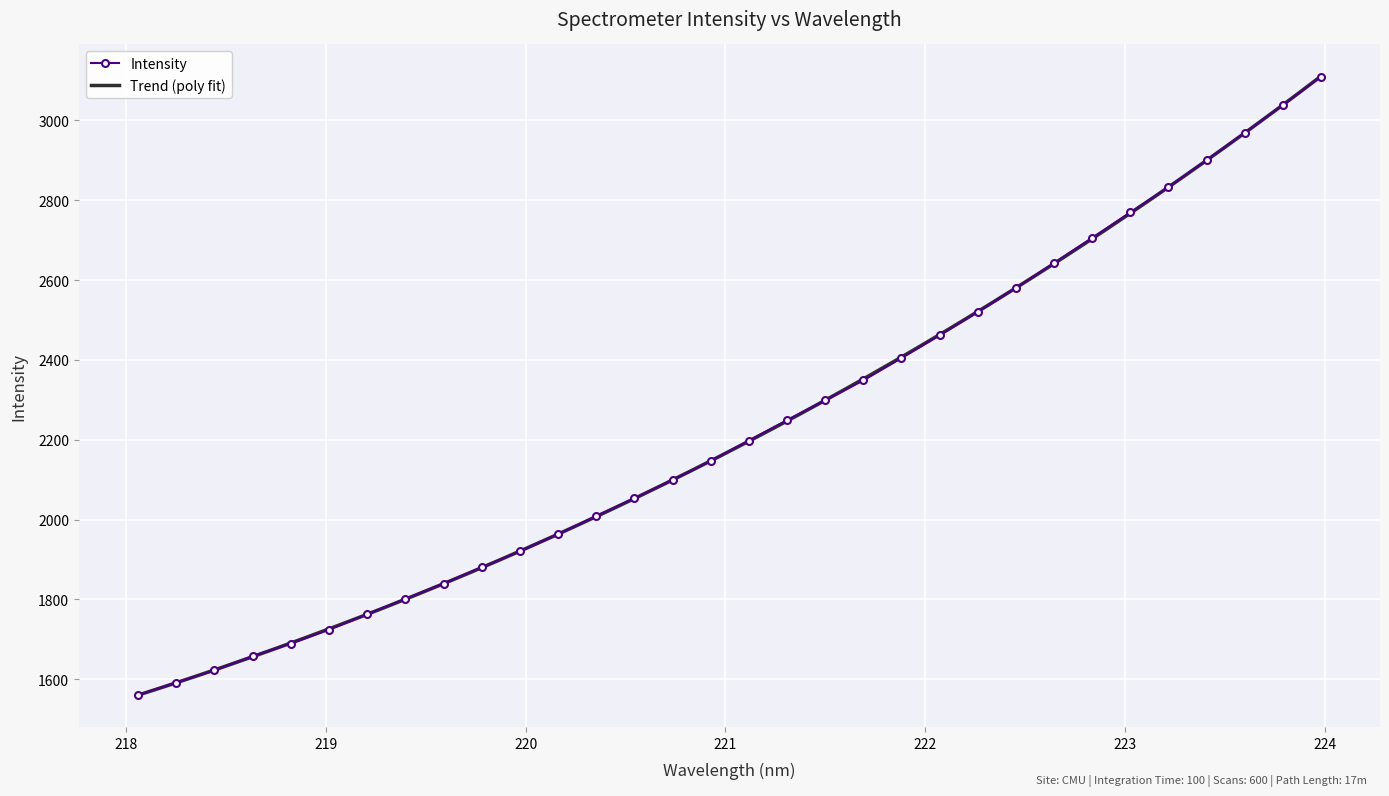

List the labels in order of value, smallest first.

218.0596, 218.2508, 218.442, 218.6332, 218.8244, 219.0156, 219.2067, 219.3979, 219.589, 219.7801, 219.9712, 220.1623, 220.3533, 220.5444, 220.7354, 220.9264, 221.1174, 221.3083, 221.4993, 221.6902, 221.8812, 222.0721, 222.263, 222.4538, 222.6447, 222.8355, 223.0264, 223.2172, 223.408, 223.5987, 223.7895, 223.9802